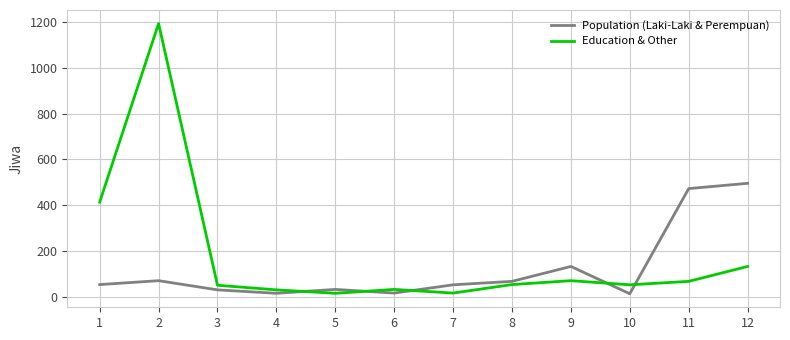

Which series has the largest range (max minus min)?

Education & Other